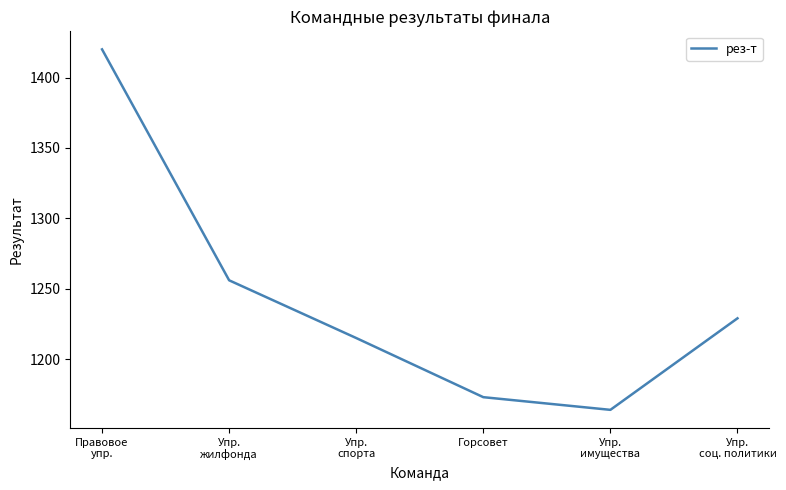

At which category does the chart reach its peak across all series?

Правовое
упр.